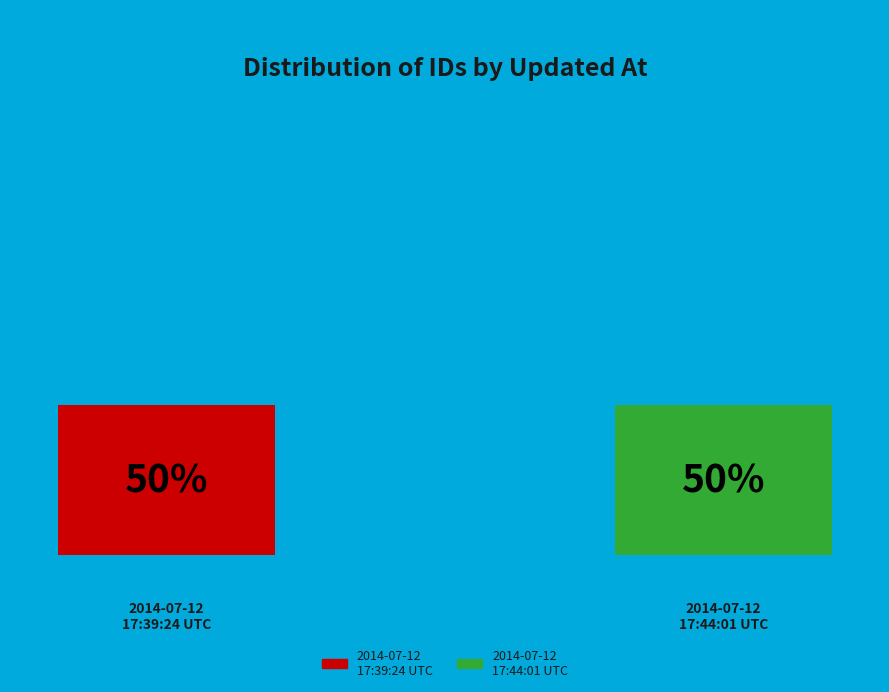

Approximately how many times larger is the value at 2014-07-12 17:39:24 UTC compared to 2014-07-12 17:44:01 UTC?

1.0